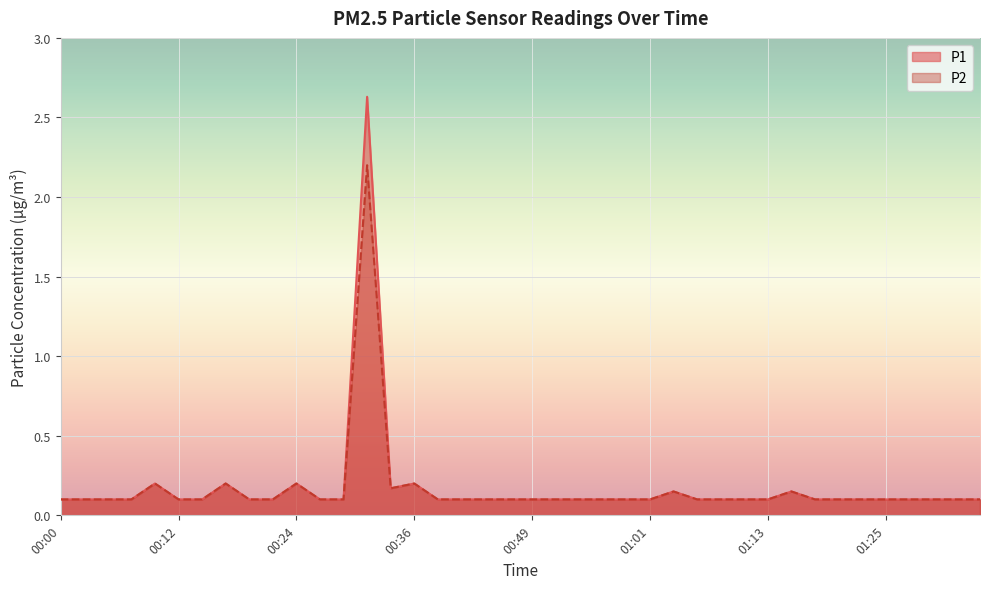

List the series in order of their peak value, lowest first.

P2, P1